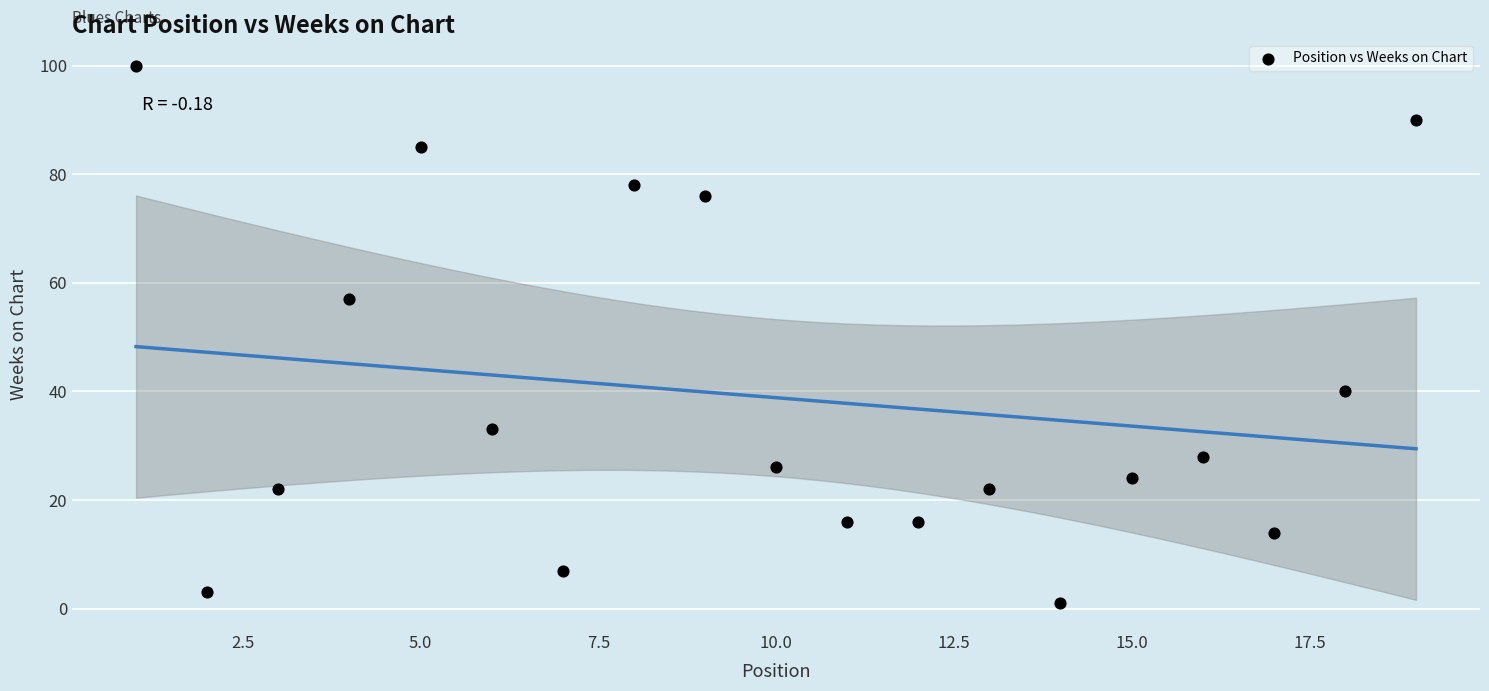

What is the range of Y values (max minus min)?

99